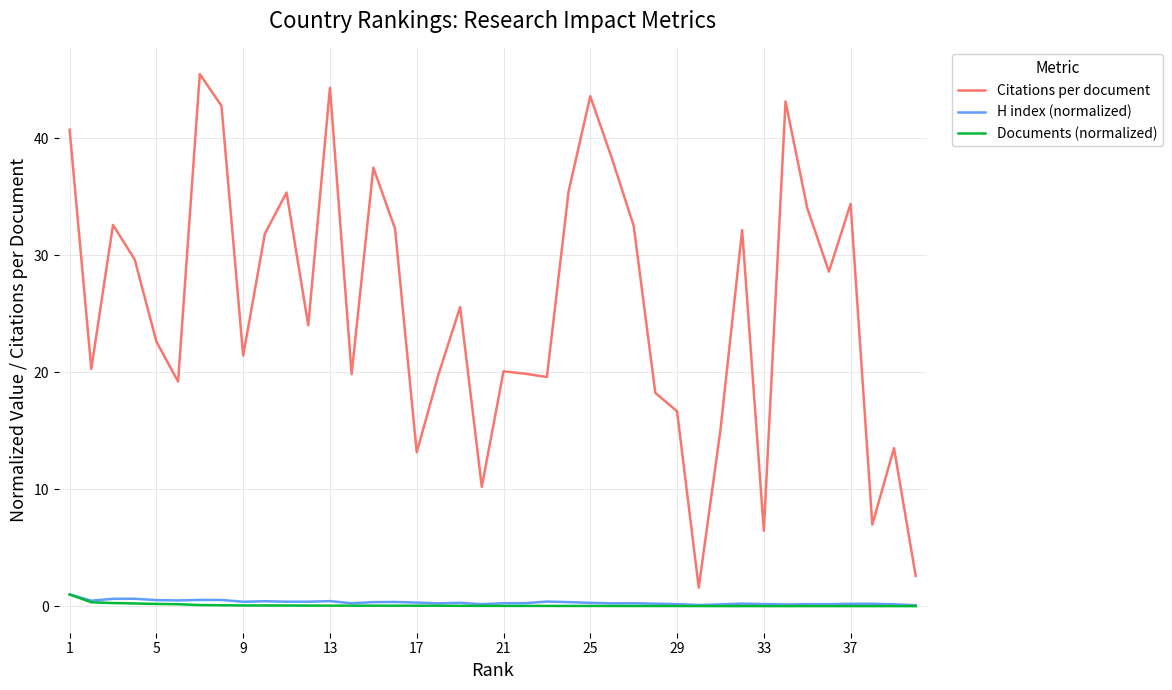

How many lines are shown in the chart?

3